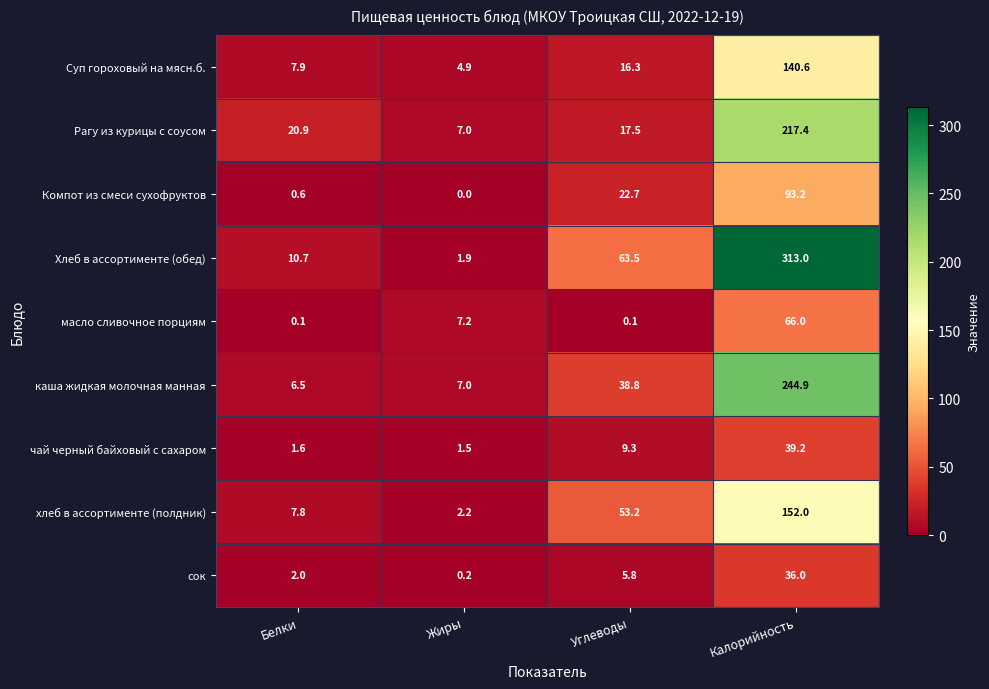

What is the greatest value displayed?

313.0